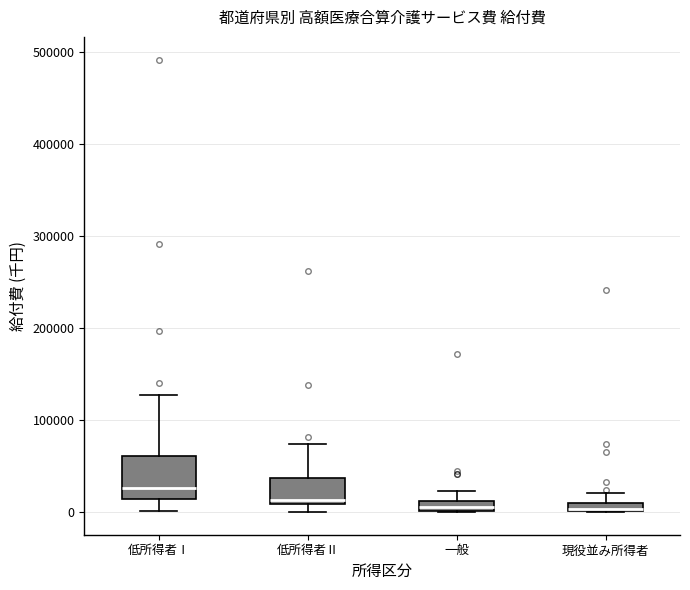

Where does the upper whisker of the box for 現役並み所得者 end on the y-axis? The values are not printed on the chart, so give them approximately, as read against the axis.

20000